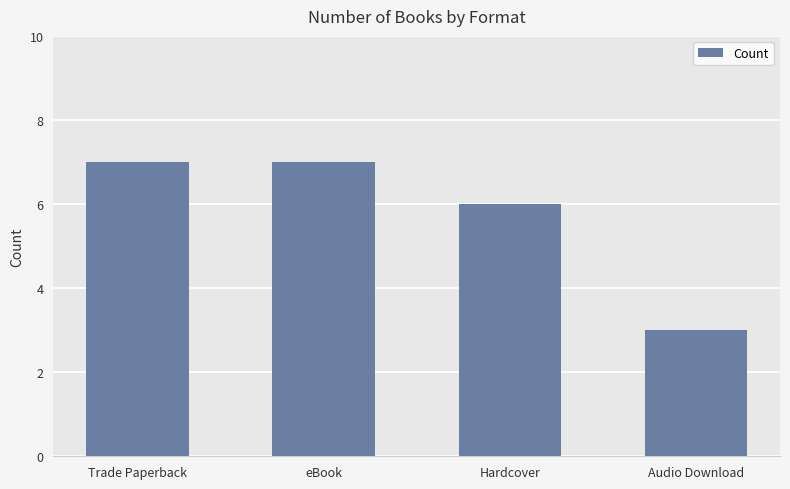

What is the value of the 2nd bar from the left?

7